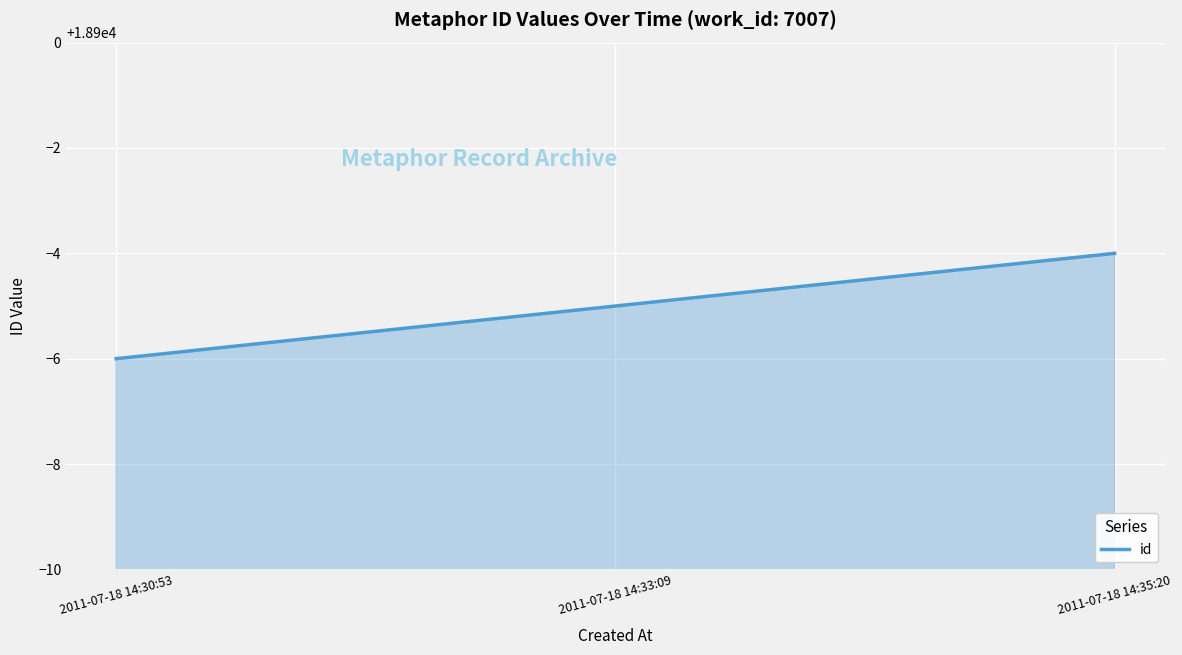

List the labels in order of value, largest first.

2011-07-18 14:35:20, 2011-07-18 14:33:09, 2011-07-18 14:30:53